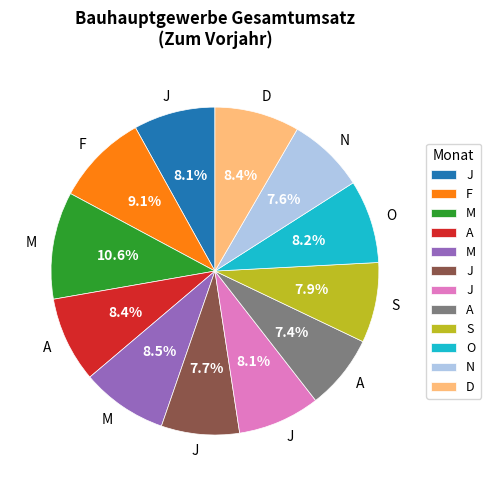

Is there any slice that represents more than half of the pie?

No